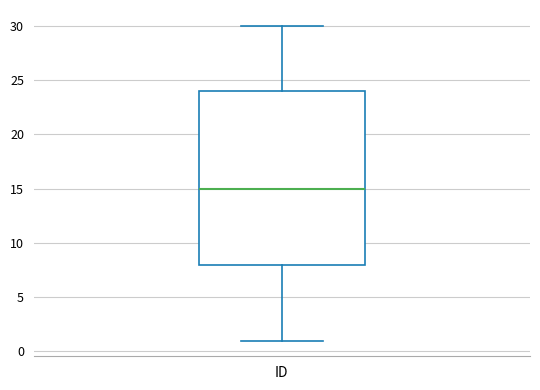

Read this box plot against the y-axis: the position of the median line, the range covered by the box, and the ends of both whiskers. The values are not printed on the chart, so give them approximately, as read against the axis.

median 15, box 8 to 24, whiskers 1 to 30